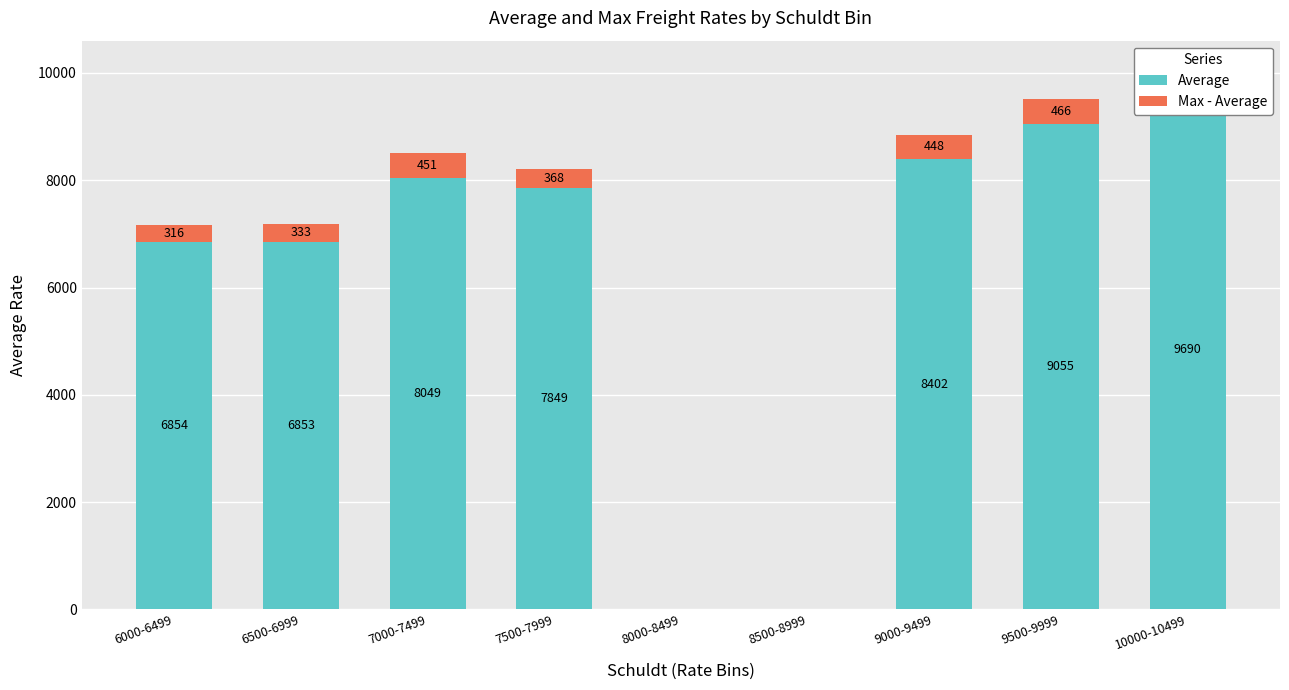

What is the label of the 6th bar from the left?

8500-8999